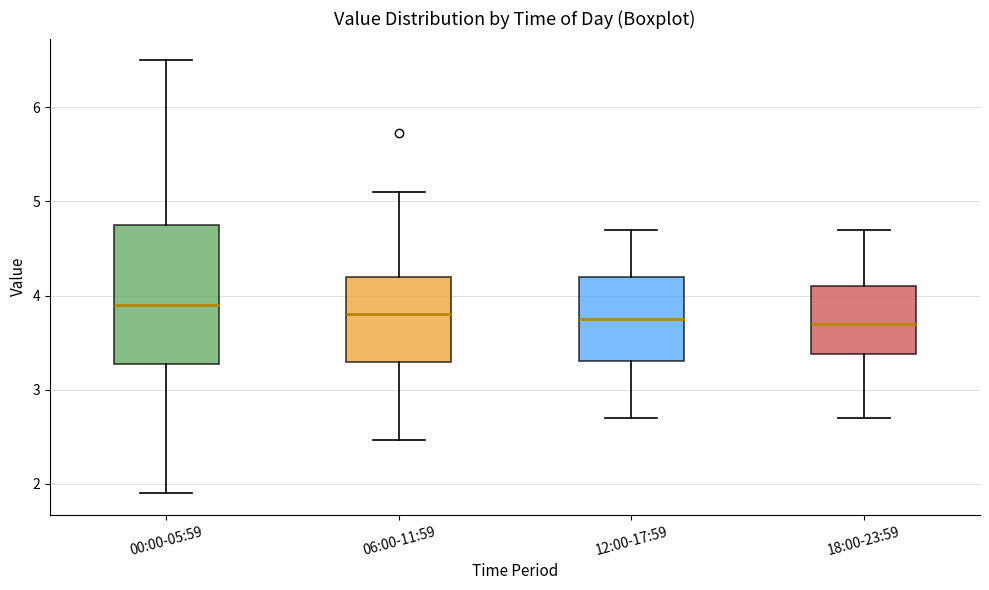

Which box is the tallest, from its lower edge to its upper edge?

00:00-05:59